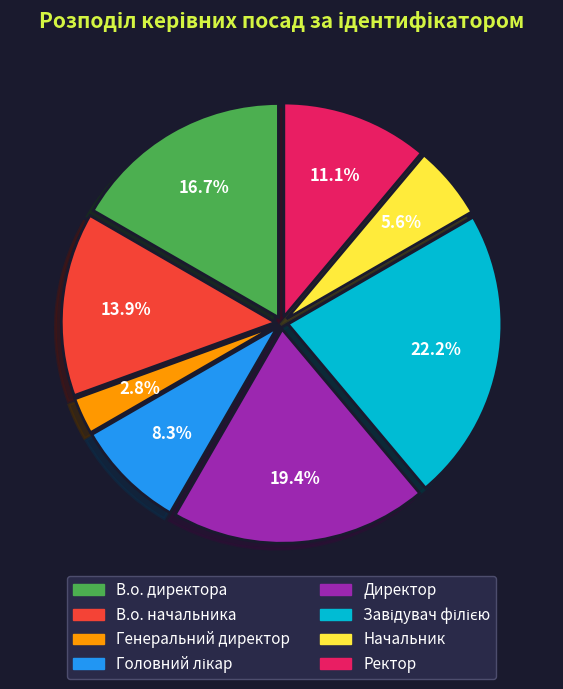

Does Начальник represent more than half of the total?

No